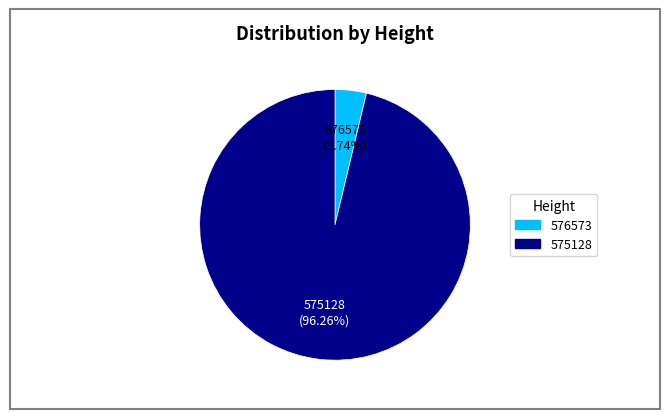

How many slices are in this pie chart?

2